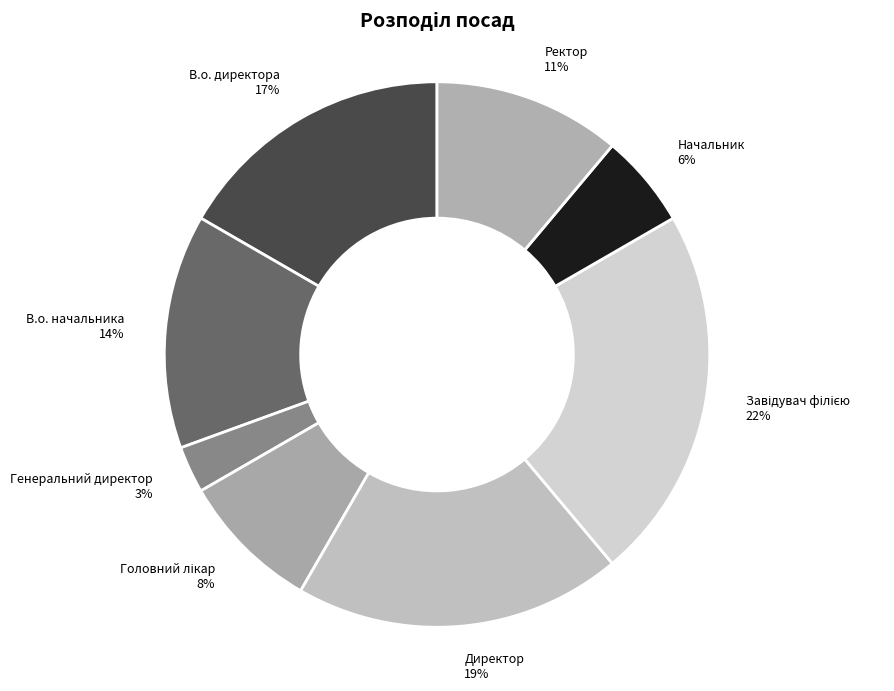

Count the number of slices in the pie.

8